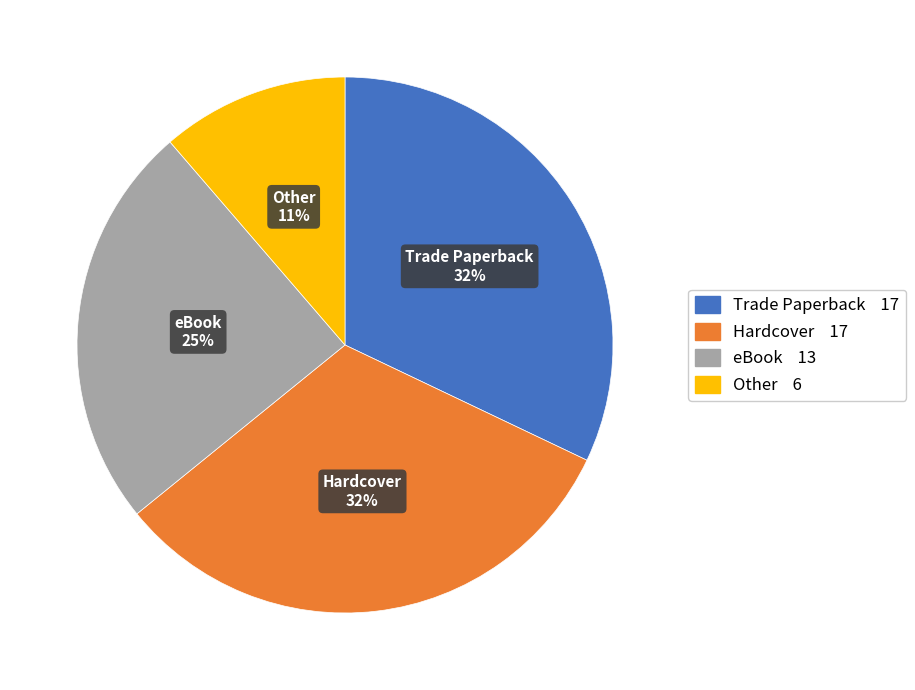

Is there any slice that represents more than half of the pie?

No